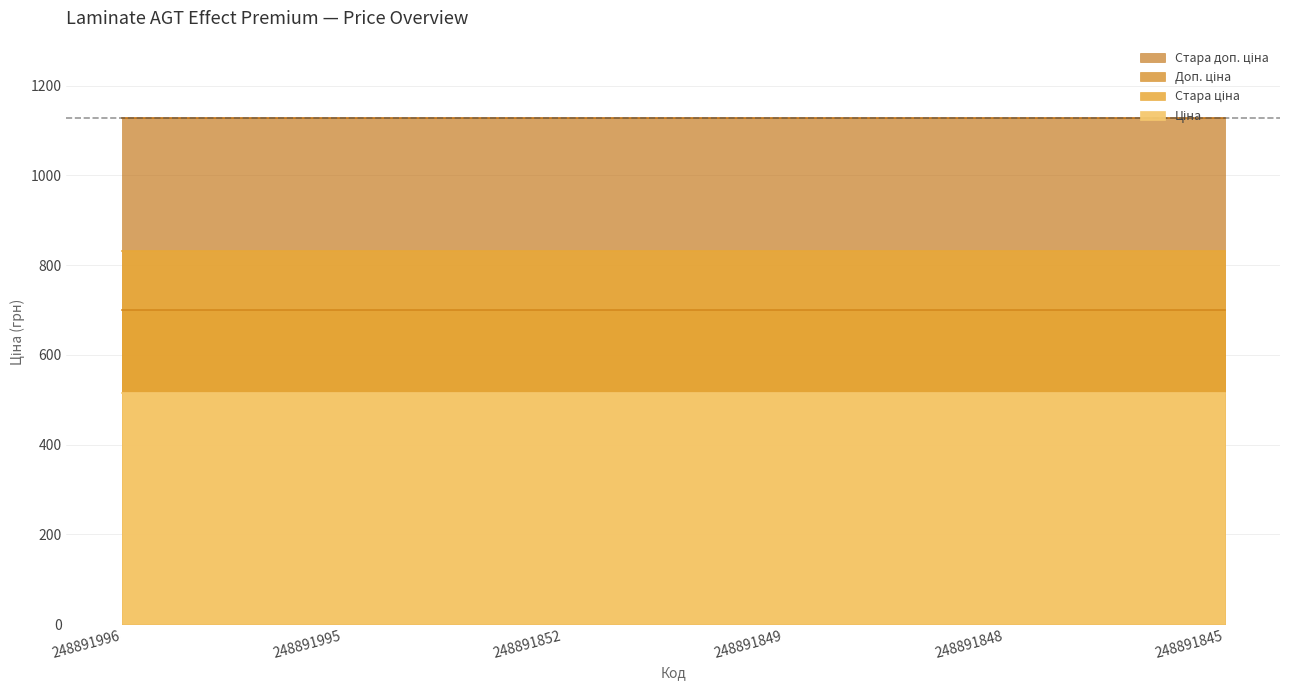

True or false: Доп. ціна and Ціна cross at least once.

False